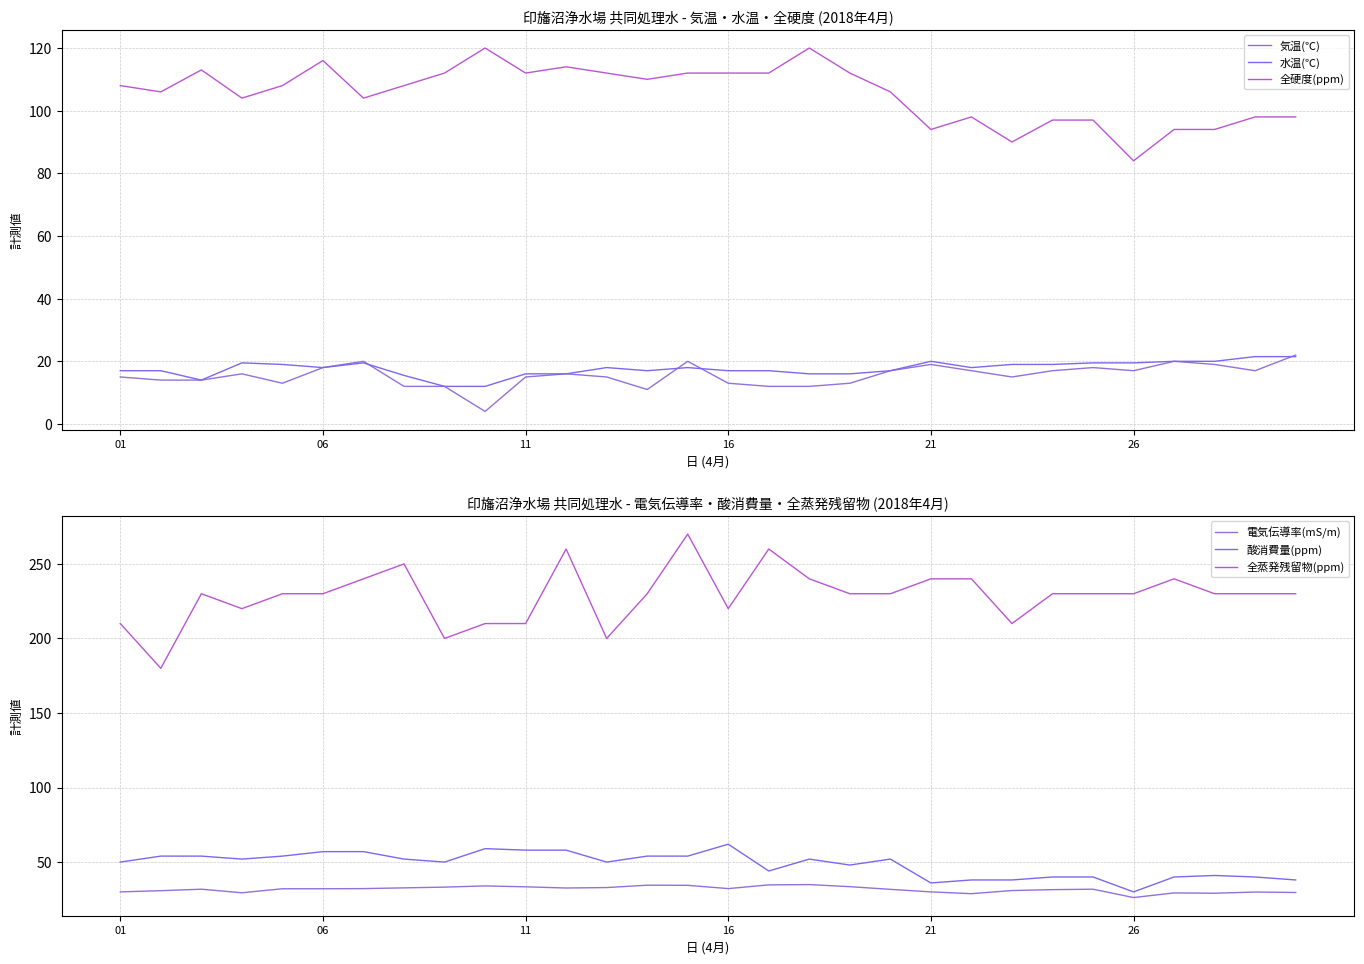

How many values in the 電気伝導率(mS/m) series exceed 32?

15